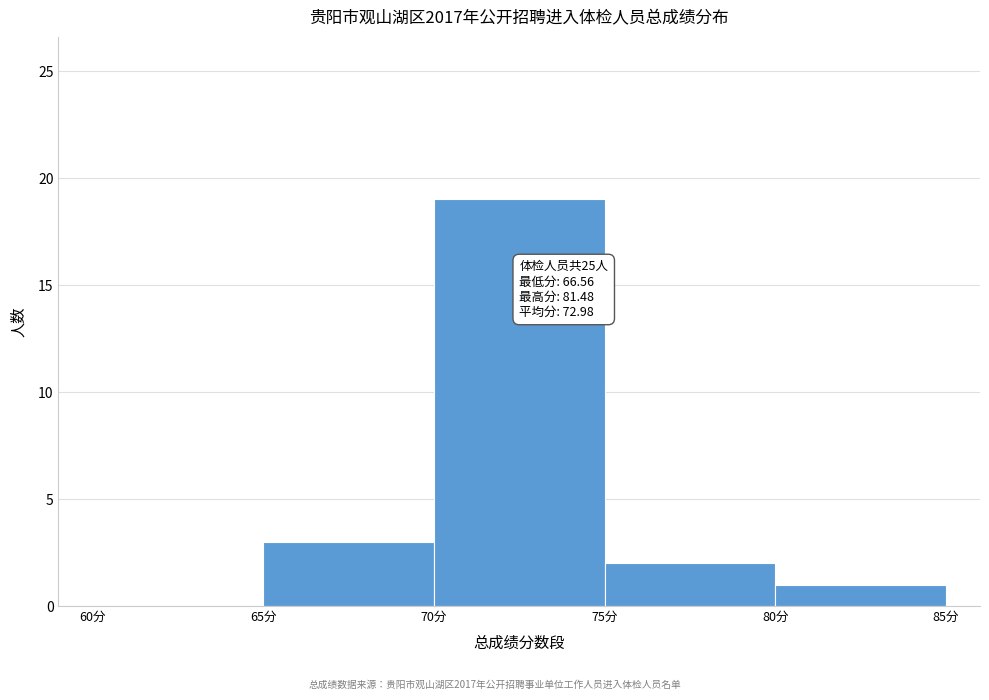

Over which range of the x-axis is the bar tallest?

70 to 75